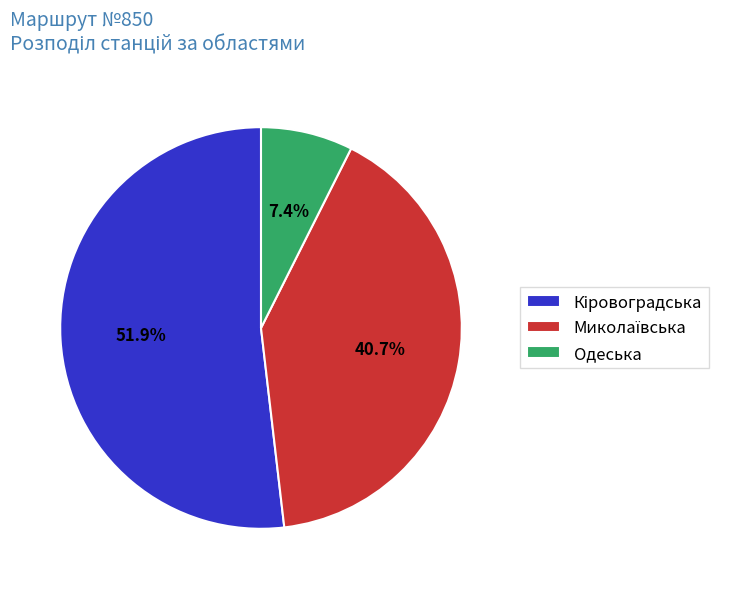

What is the smallest slice in the pie chart?

Одеська